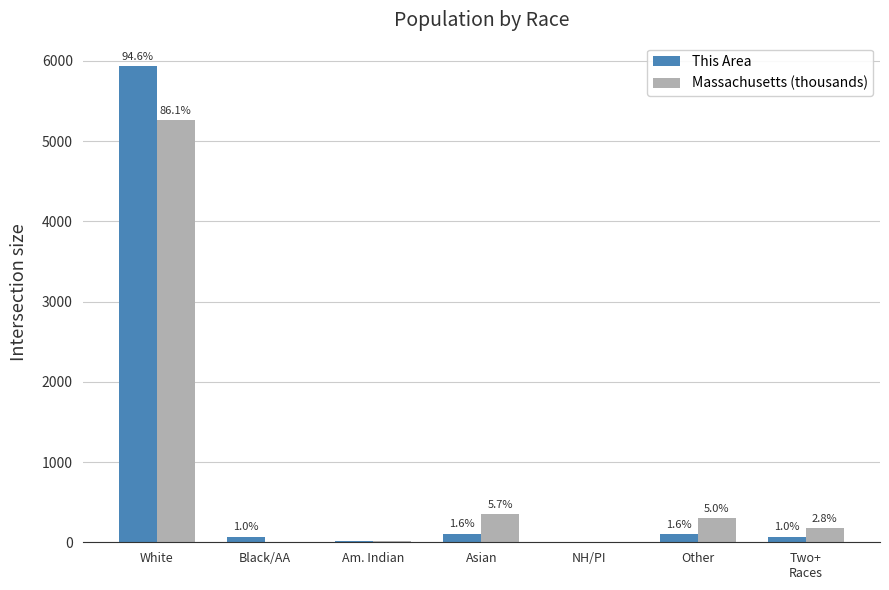

List the series in order of their peak value, highest first.

This Area, Massachusetts (thousands)